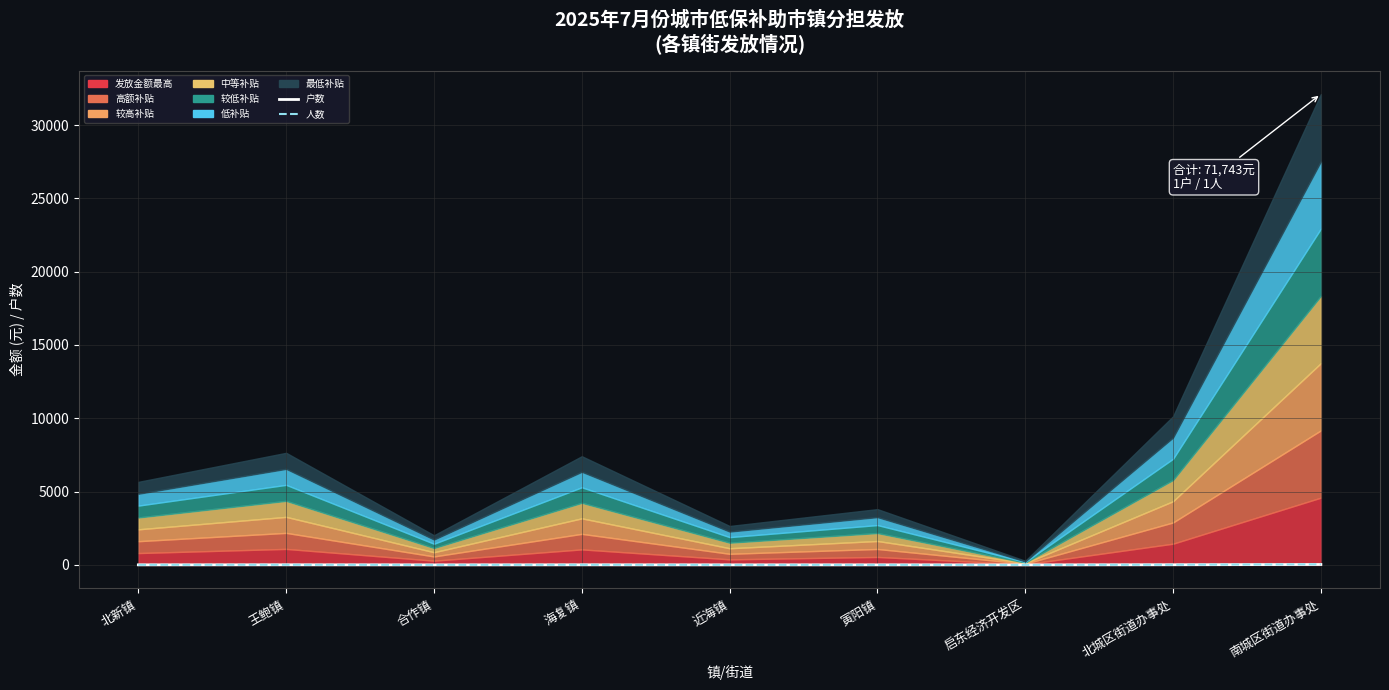

Reading left to right, list all the values displayed in this chart.

户数: 北新镇=5	王鲍镇=8	合作镇=2	海复镇=7	近海镇=3	寅阳镇=4	启东经济开发区=1	北城区街道办事处=12	南城区街道办事处=29
人数: 北新镇=6	王鲍镇=9	合作镇=2	海复镇=9	近海镇=3	寅阳镇=4	启东经济开发区=1	北城区街道办事处=13	南城区街道办事处=40